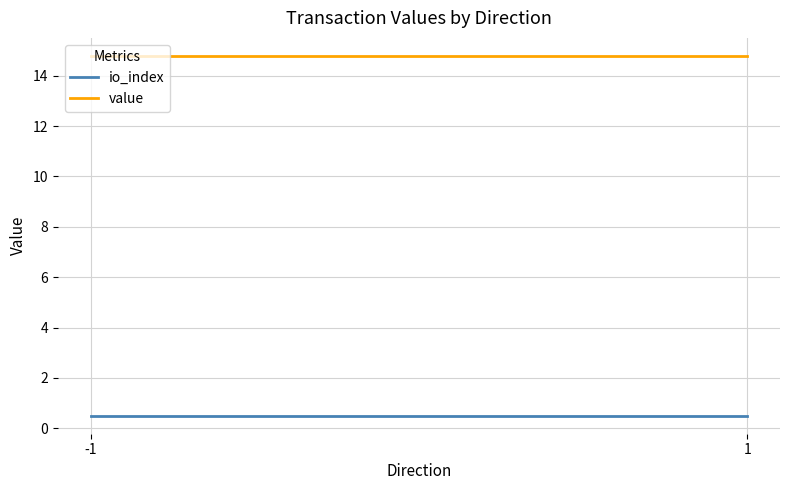

Reading left to right, extract all data points from this chart.

io_index: -1=0.5	1=0.5
value: -1=14.8	1=14.8